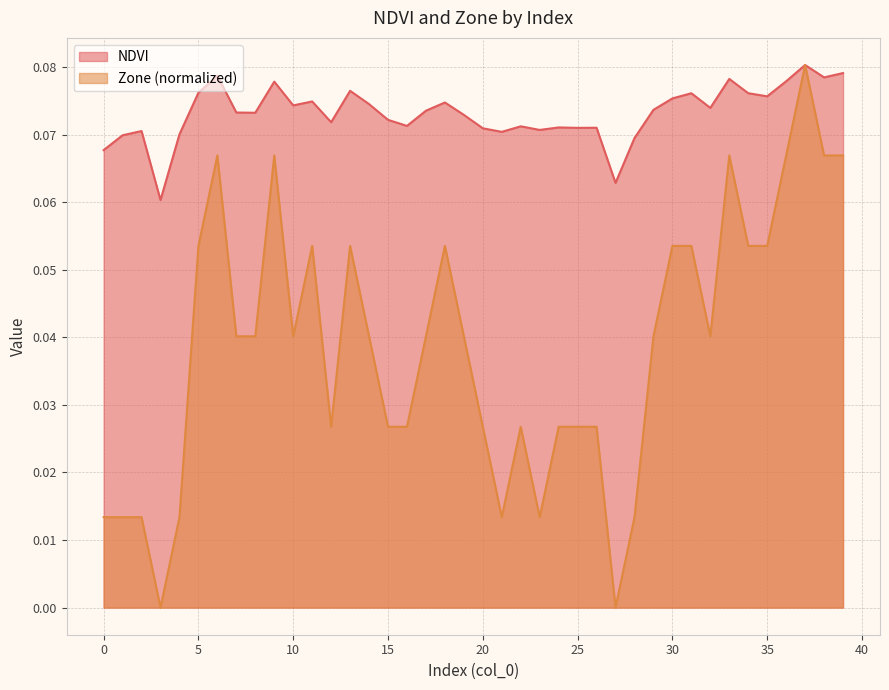

What are all the series names shown in the legend?

NDVI, Zone (normalized)